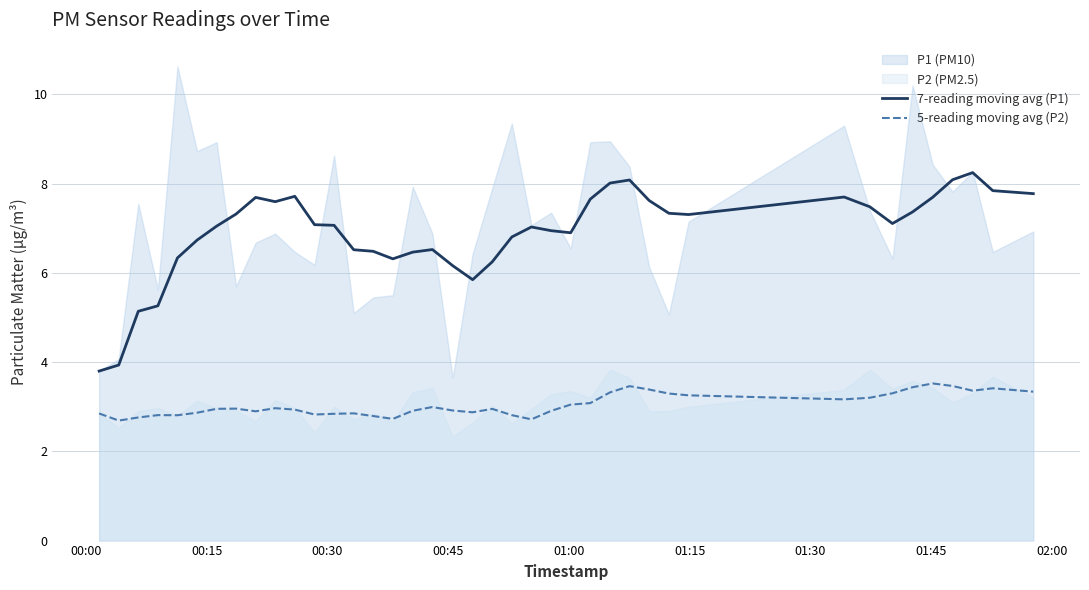

What is the minimum value for 5-reading moving avg (P2)?

2.7